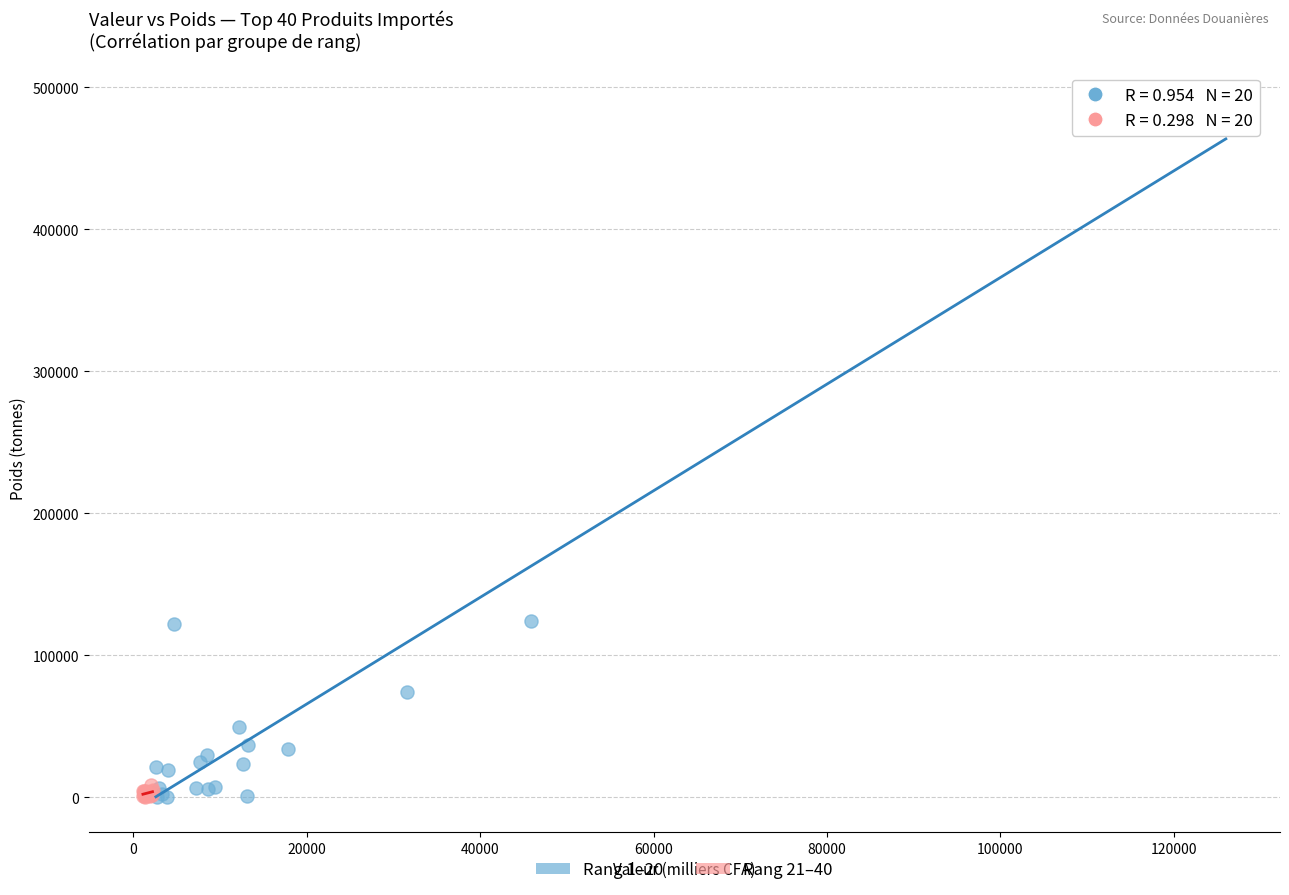

Which series has the largest Y range (max minus min)?

Rang 1–20